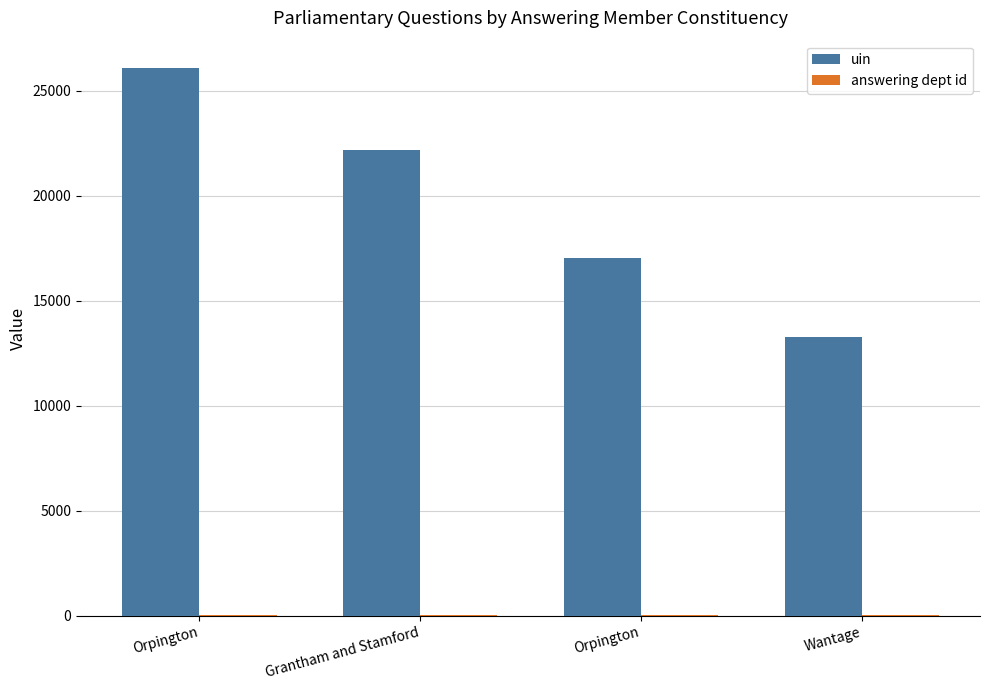

What is the label of the 4th bar from the left?

Wantage